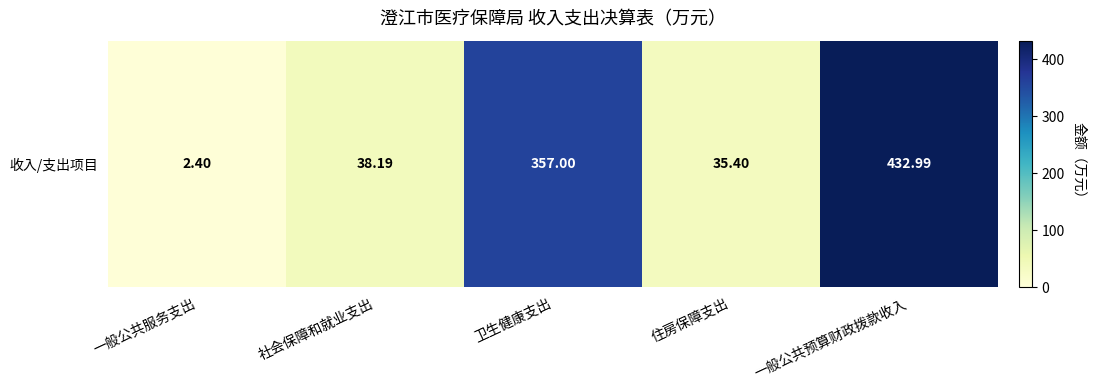

List the labels in order of value, smallest first.

一般公共服务支出, 住房保障支出, 社会保障和就业支出, 卫生健康支出, 一般公共预算财政拨款收入